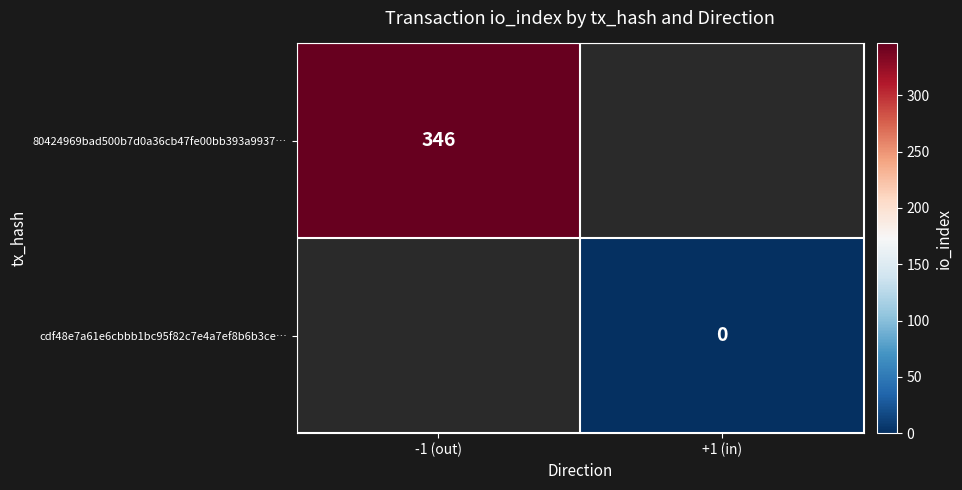

The value of 80424969bad500b7d0a36cb47fe00bb393a9937… at -1 (out) is 346. True or false?

True